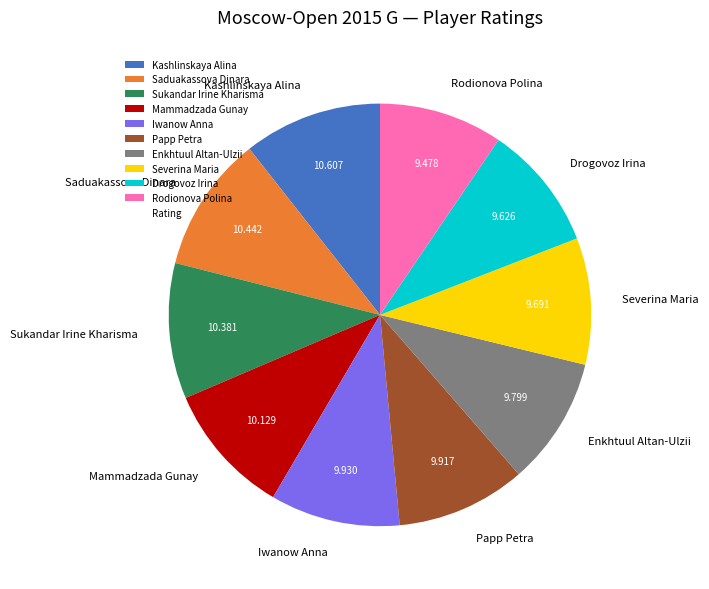

Is the sum of Rodionova Polina and Drogovoz Irina greater than half?

No